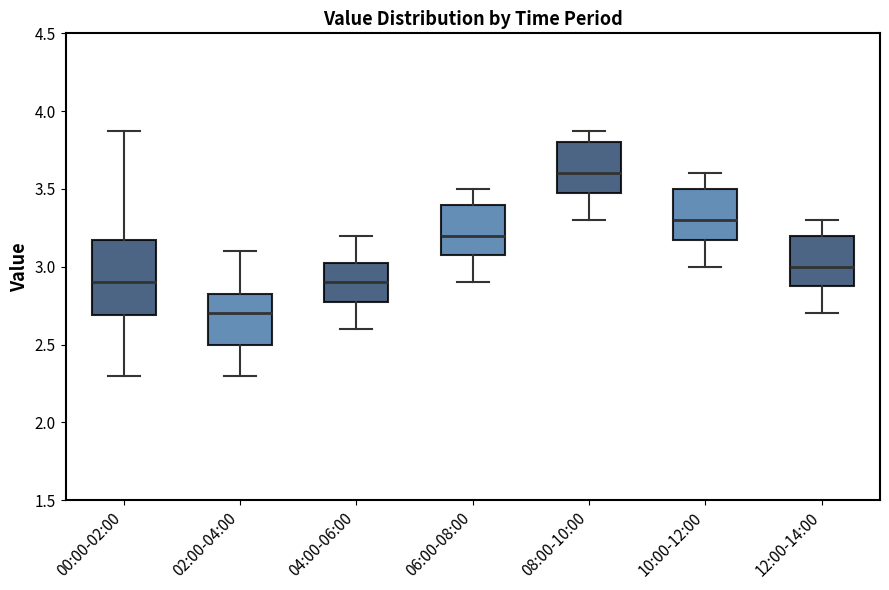

Which box is the tallest, from its lower edge to its upper edge?

00:00-02:00